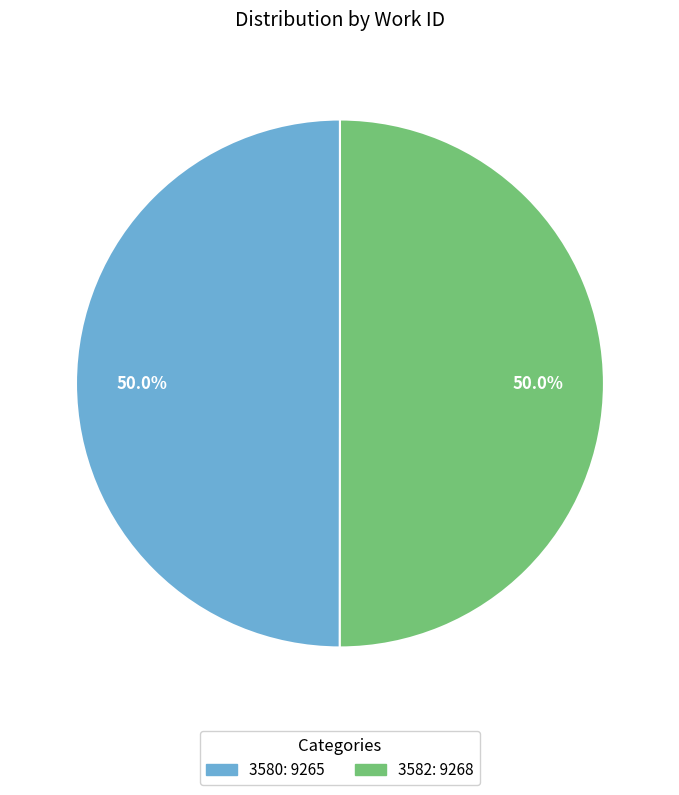

Approximately how many times larger is the value at 3580 compared to 3582?

1.0